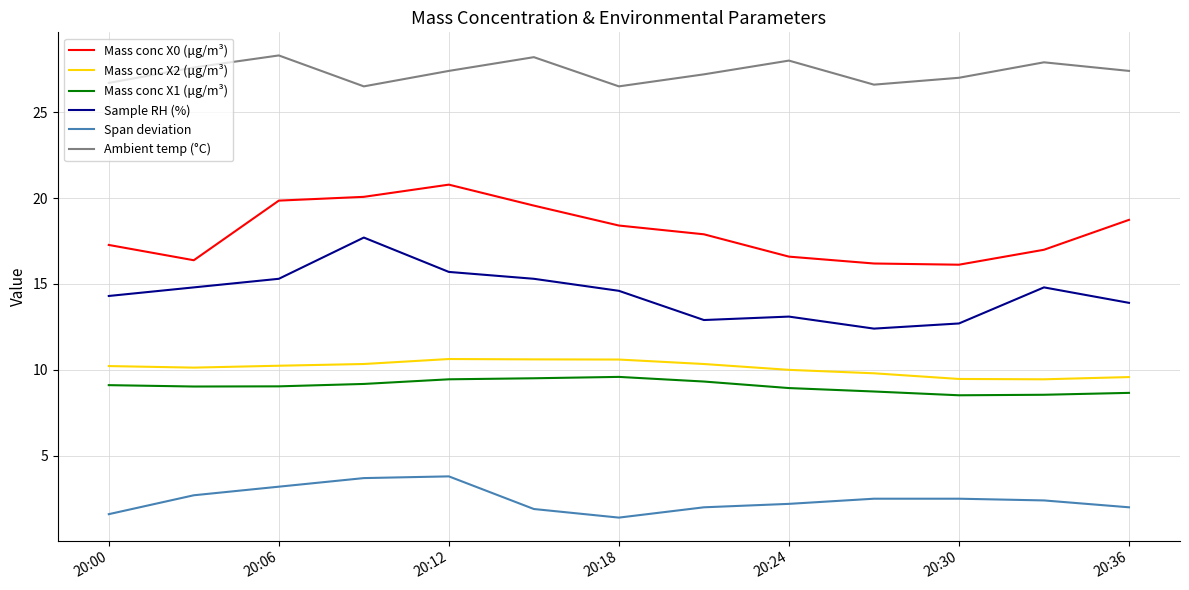

What is the difference between the maximum and minimum values in the Sample RH (%) series?

5.3